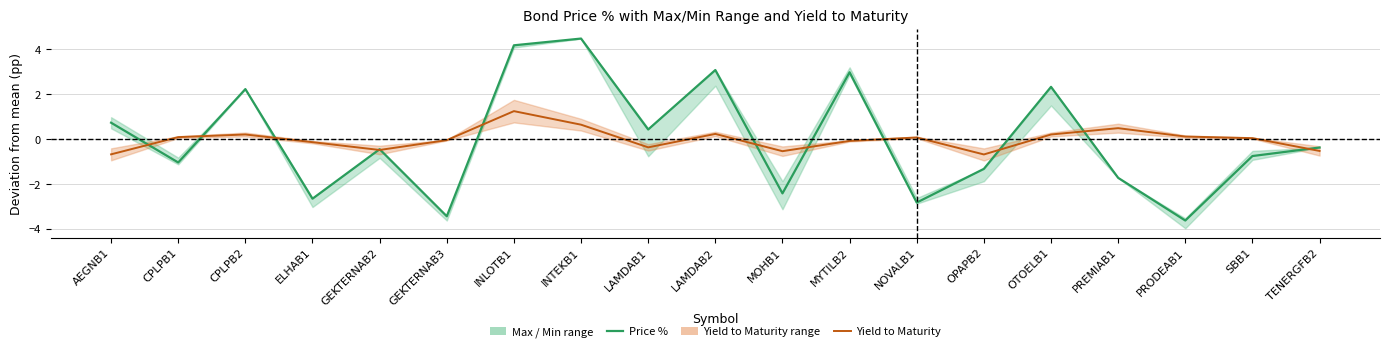

What is the difference between the maximum and minimum values in the Price % series?

8.1